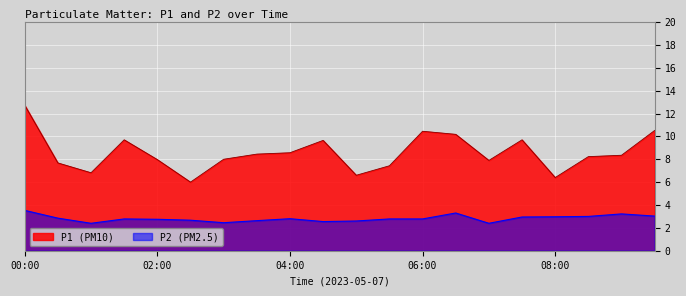

Where is P2 nearest to the value 2?

01:00